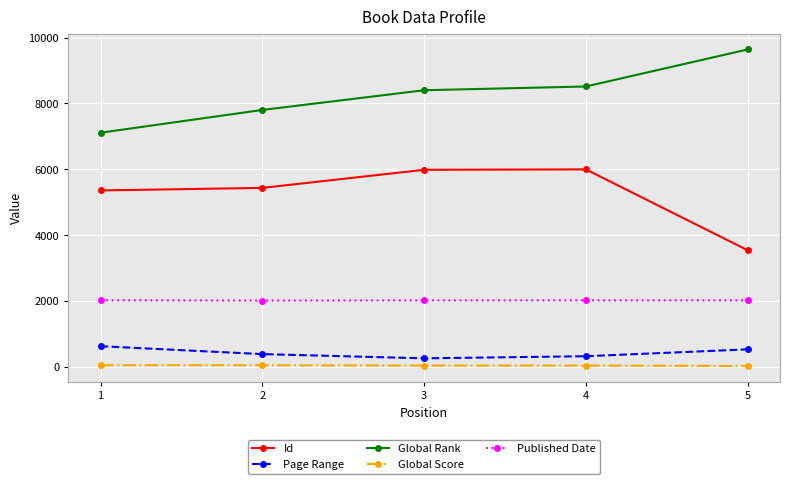

What is the average value of the Page Range series?

422